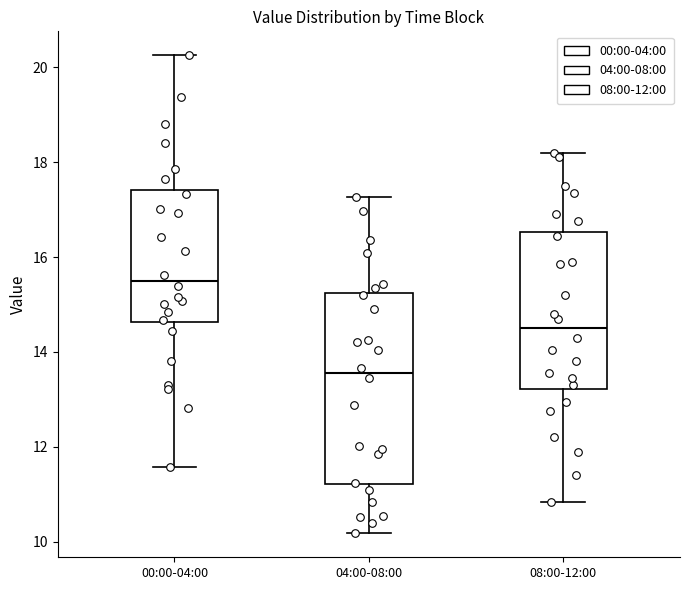

Reading left to right, read every box against the y-axis: the position of its median line, the range the box covers, and the ends of its whiskers. The values are not printed on the chart, so give them approximately, as read against the axis.

00:00-04:00: median 15.6, box 14.6 to 17.4, whiskers 11.6 to 20.2
04:00-08:00: median 13.6, box 11.2 to 15.2, whiskers 10.2 to 17.2
08:00-12:00: median 14.6, box 13.2 to 16.6, whiskers 10.8 to 18.2